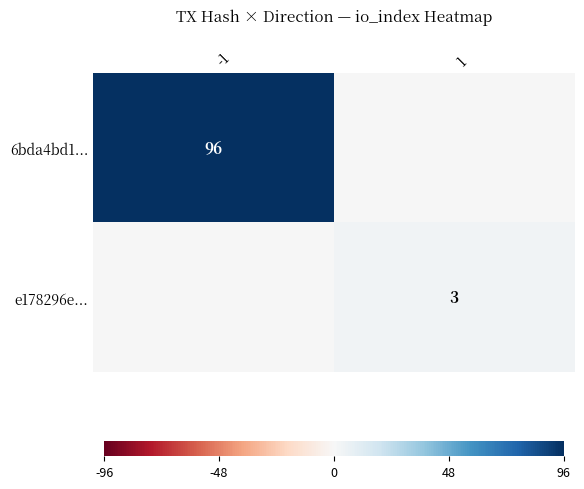

Is it true that e178296e... equals 4 at 1?

False